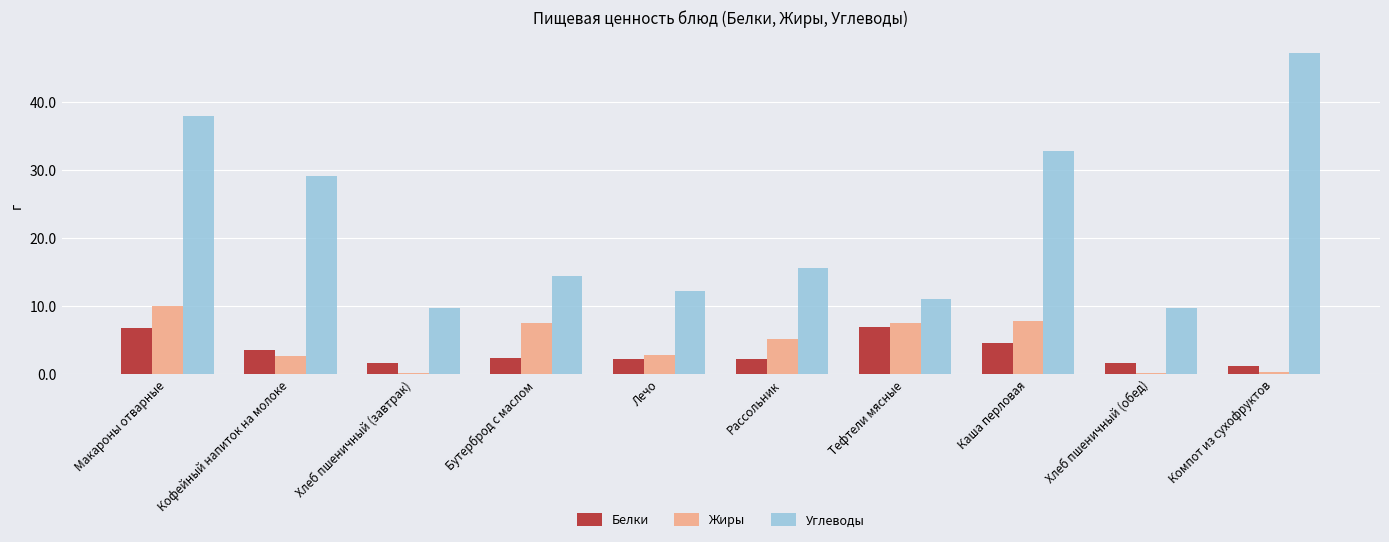

What is the average value of the Углеводы series?

22.0